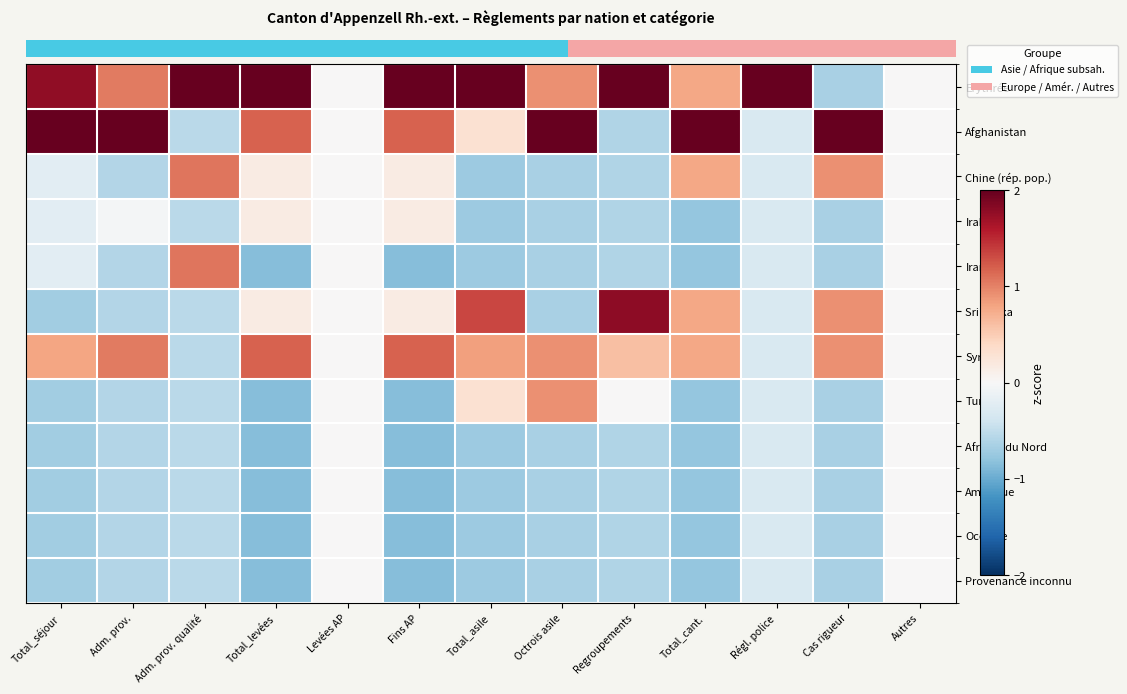

Reading left to right, transcribe all the data shown in this chart.

Erythrée: Total_séjour=1.8	Adm. prov.=1.0	Adm. prov. qualité=2.7	Total_levées=2.2	Levées AP=0.0	Fins AP=2.2	Total_asile=2.4	Octrois asile=0.9	Regroupements=2.4	Total_cant.=0.8	Régl. police=3.3	Cas rigueur=-0.7	Autres=0.0
Afghanistan: Total_séjour=2.3	Adm. prov.=2.7	Adm. prov. qualité=-0.5	Total_levées=1.2	Levées AP=0.0	Fins AP=1.2	Total_asile=0.3	Octrois asile=2.5	Regroupements=-0.6	Total_cant.=2.3	Régl. police=-0.3	Cas rigueur=2.5	Autres=0.0
Chine (rép. pop.): Total_séjour=-0.2	Adm. prov.=-0.6	Adm. prov. qualité=1.1	Total_levées=0.2	Levées AP=0.0	Fins AP=0.2	Total_asile=-0.7	Octrois asile=-0.7	Regroupements=-0.6	Total_cant.=0.8	Régl. police=-0.3	Cas rigueur=0.9	Autres=0.0
Irak: Total_séjour=-0.2	Adm. prov.=-0.0	Adm. prov. qualité=-0.5	Total_levées=0.2	Levées AP=0.0	Fins AP=0.2	Total_asile=-0.7	Octrois asile=-0.7	Regroupements=-0.6	Total_cant.=-0.8	Régl. police=-0.3	Cas rigueur=-0.7	Autres=0.0
Iran: Total_séjour=-0.2	Adm. prov.=-0.6	Adm. prov. qualité=1.1	Total_levées=-0.8	Levées AP=0.0	Fins AP=-0.8	Total_asile=-0.7	Octrois asile=-0.7	Regroupements=-0.6	Total_cant.=-0.8	Régl. police=-0.3	Cas rigueur=-0.7	Autres=0.0
Sri Lanka: Total_séjour=-0.7	Adm. prov.=-0.6	Adm. prov. qualité=-0.5	Total_levées=0.2	Levées AP=0.0	Fins AP=0.2	Total_asile=1.3	Octrois asile=-0.7	Regroupements=1.8	Total_cant.=0.8	Régl. police=-0.3	Cas rigueur=0.9	Autres=0.0
Syrie: Total_séjour=0.8	Adm. prov.=1.0	Adm. prov. qualité=-0.5	Total_levées=1.2	Levées AP=0.0	Fins AP=1.2	Total_asile=0.8	Octrois asile=0.9	Regroupements=0.6	Total_cant.=0.8	Régl. police=-0.3	Cas rigueur=0.9	Autres=0.0
Turquie: Total_séjour=-0.7	Adm. prov.=-0.6	Adm. prov. qualité=-0.5	Total_levées=-0.8	Levées AP=0.0	Fins AP=-0.8	Total_asile=0.3	Octrois asile=0.9	Regroupements=0.0	Total_cant.=-0.8	Régl. police=-0.3	Cas rigueur=-0.7	Autres=0.0
Afrique du Nord: Total_séjour=-0.7	Adm. prov.=-0.6	Adm. prov. qualité=-0.5	Total_levées=-0.8	Levées AP=0.0	Fins AP=-0.8	Total_asile=-0.7	Octrois asile=-0.7	Regroupements=-0.6	Total_cant.=-0.8	Régl. police=-0.3	Cas rigueur=-0.7	Autres=0.0
Amérique: Total_séjour=-0.7	Adm. prov.=-0.6	Adm. prov. qualité=-0.5	Total_levées=-0.8	Levées AP=0.0	Fins AP=-0.8	Total_asile=-0.7	Octrois asile=-0.7	Regroupements=-0.6	Total_cant.=-0.8	Régl. police=-0.3	Cas rigueur=-0.7	Autres=0.0
Océanie: Total_séjour=-0.7	Adm. prov.=-0.6	Adm. prov. qualité=-0.5	Total_levées=-0.8	Levées AP=0.0	Fins AP=-0.8	Total_asile=-0.7	Octrois asile=-0.7	Regroupements=-0.6	Total_cant.=-0.8	Régl. police=-0.3	Cas rigueur=-0.7	Autres=0.0
Provenance inconnu: Total_séjour=-0.7	Adm. prov.=-0.6	Adm. prov. qualité=-0.5	Total_levées=-0.8	Levées AP=0.0	Fins AP=-0.8	Total_asile=-0.7	Octrois asile=-0.7	Regroupements=-0.6	Total_cant.=-0.8	Régl. police=-0.3	Cas rigueur=-0.7	Autres=0.0